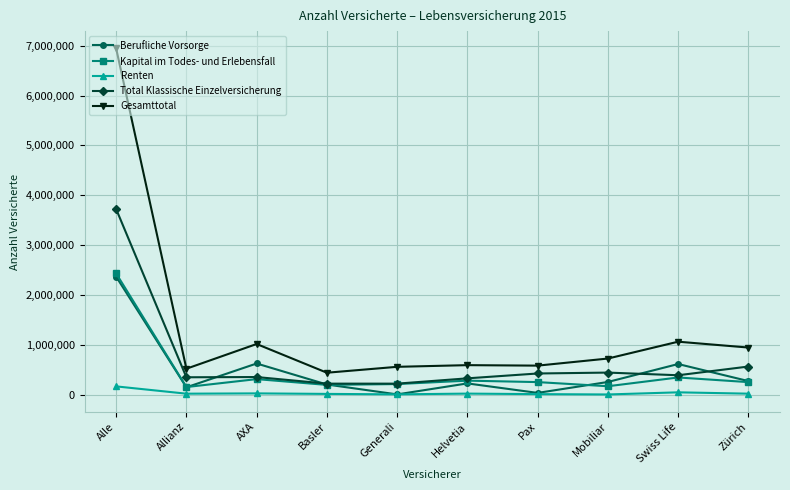

True or false: Kapital im Todes- und Erlebensfall and Berufliche Vorsorge cross at least once.

True